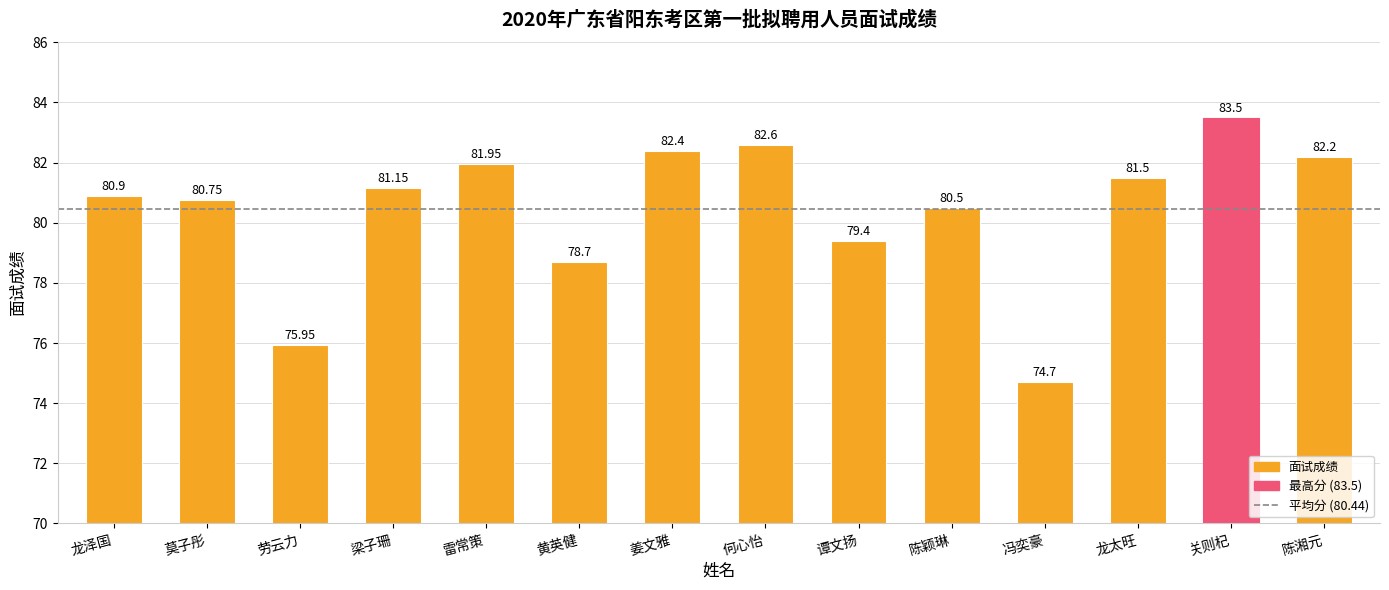

What is the ratio of the value at 龙泽国 to the value at 谭文扬?

1.0